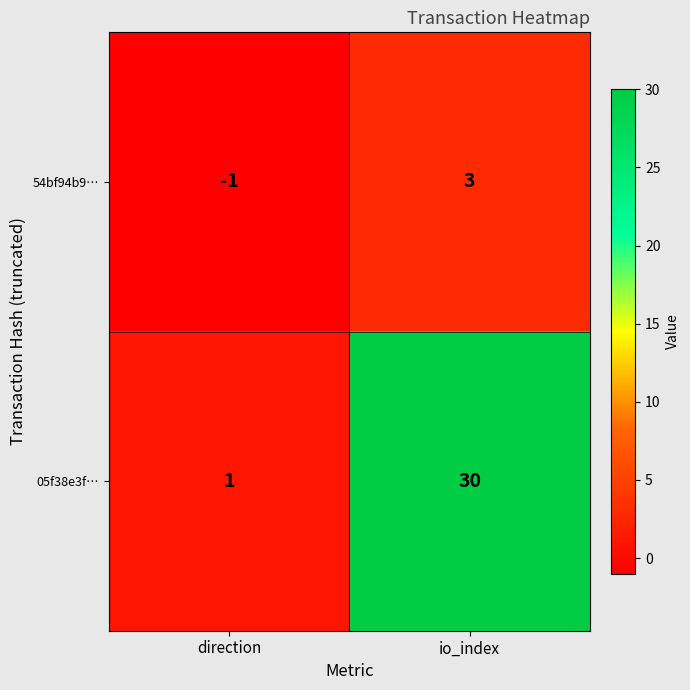

What is the sum of all 05f38e3f… values?

31